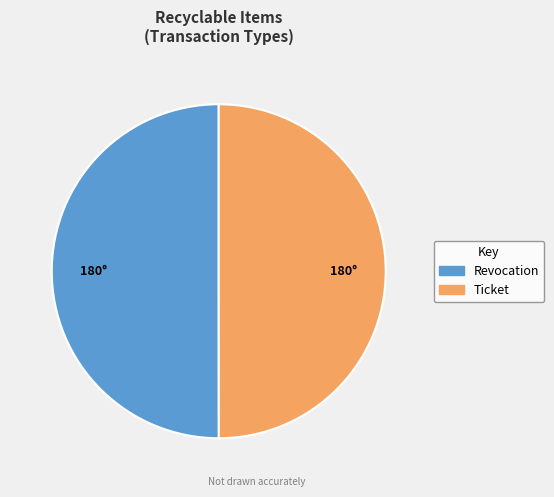

Do Revocation and Ticket together represent more than half of the pie?

Yes